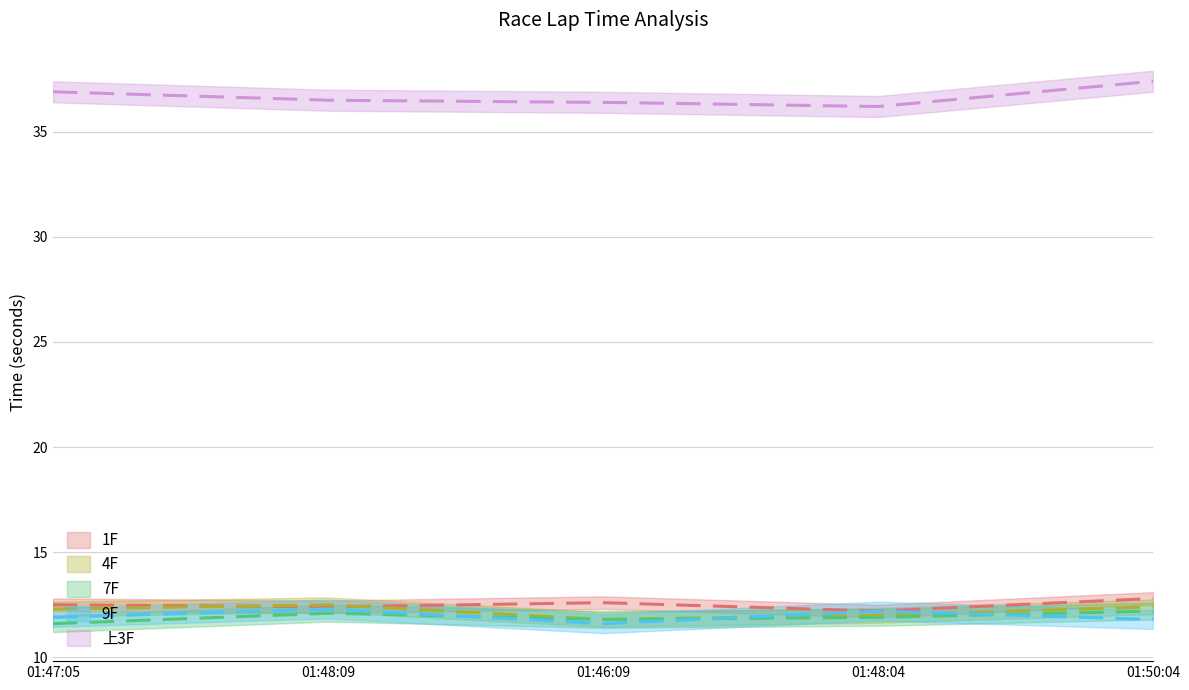

What is the sum of all 1F values?

62.5